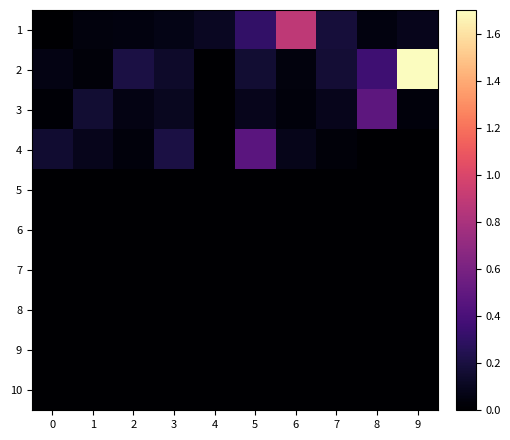

At which category is the sum across all series the highest?

9